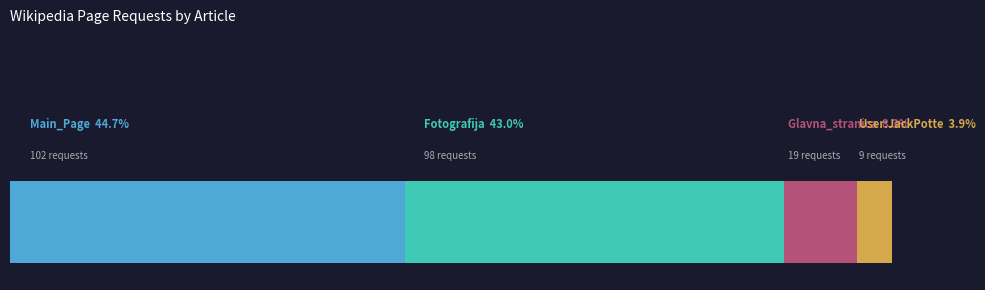

Reading right to left, what are all the values shown in this chart?

9	19	98	102